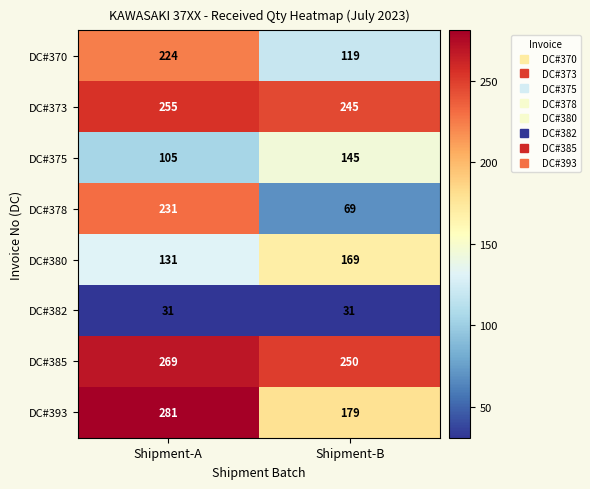

What value does the DC#370 series have at Shipment-B, to the nearest 5?

120